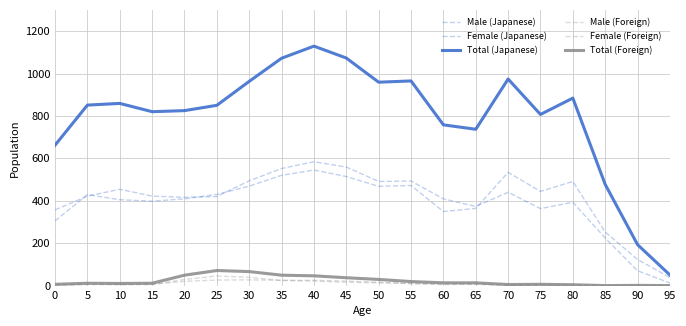

Reading left to right, transcribe all the data shown in this chart.

Male (Japanese): 357	422	454	422	416	420	494	552	584	559	491	493	409	373	440	363	393	224	70	12
Female (Japanese): 305	429	405	398	409	430	469	520	545	514	468	472	349	364	534	444	491	253	123	38
Total (Japanese): 662	851	859	820	825	850	963	1072	1129	1073	959	965	758	737	974	807	884	477	193	50
Male (Foreign): 5	6	6	5	29	45	39	24	25	21	16	9	5	7	1	4	1	0	0	0
Female (Foreign): 1	5	4	6	20	26	27	25	21	16	13	10	8	6	4	2	3	0	1	0
Total (Foreign): 6	11	10	11	49	71	66	49	46	37	29	19	13	13	5	6	4	0	1	0